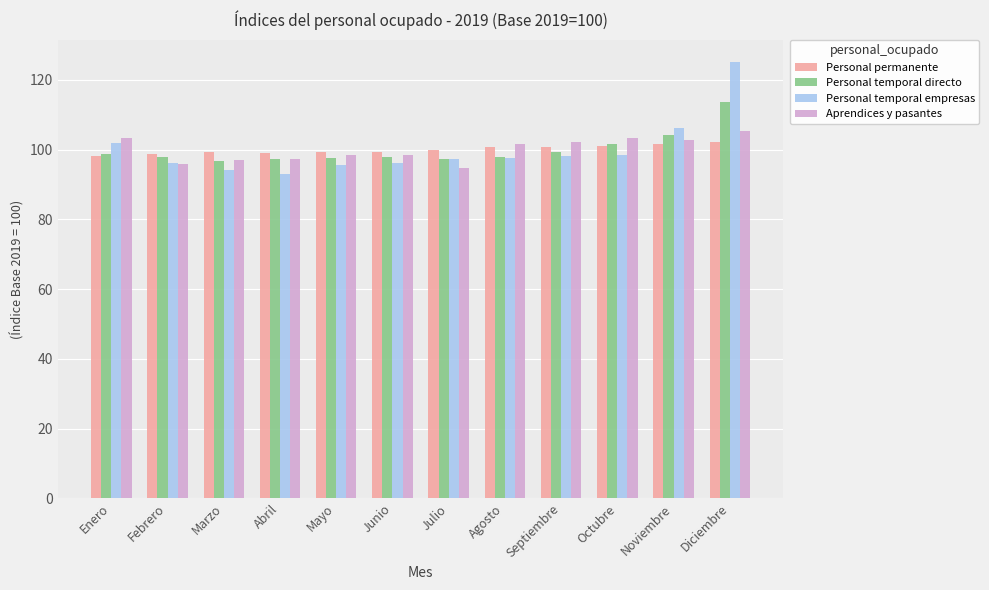

At which label is Personal temporal empresas closest to 109?

Noviembre